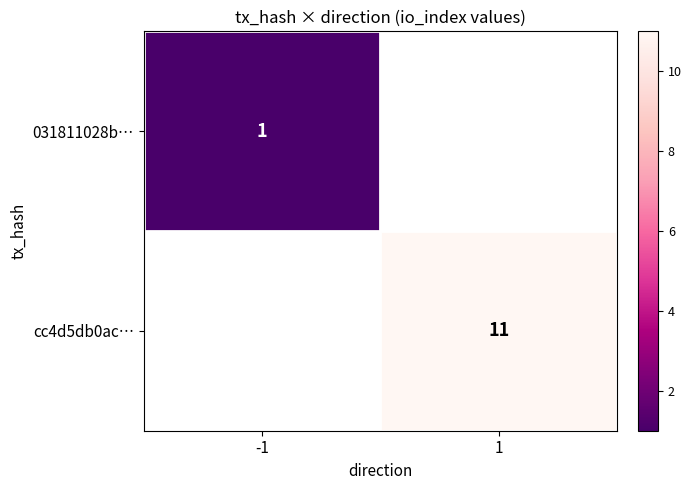

At how many categories does at least one series exceed 8?

1